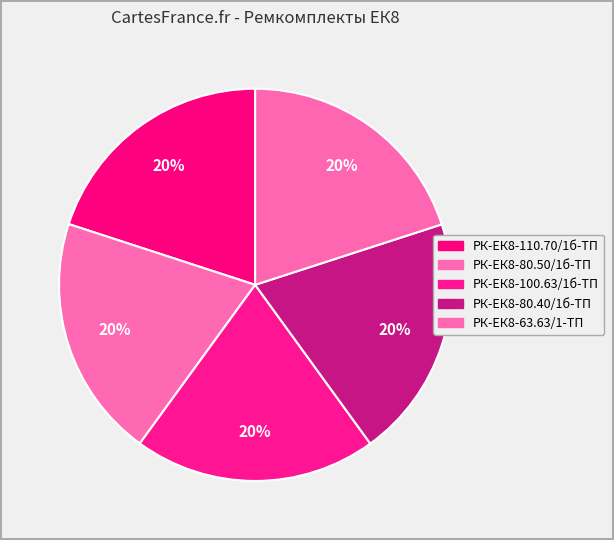

To the nearest percent, what percentage of the pie is РК-ЕК8-100.63/1б-ТП?

20%